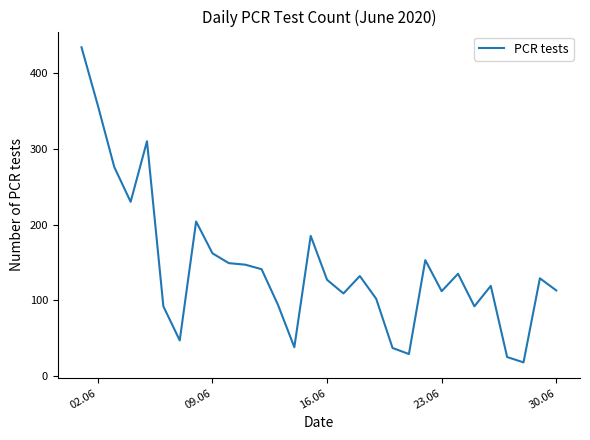

What is the smallest value displayed?

18